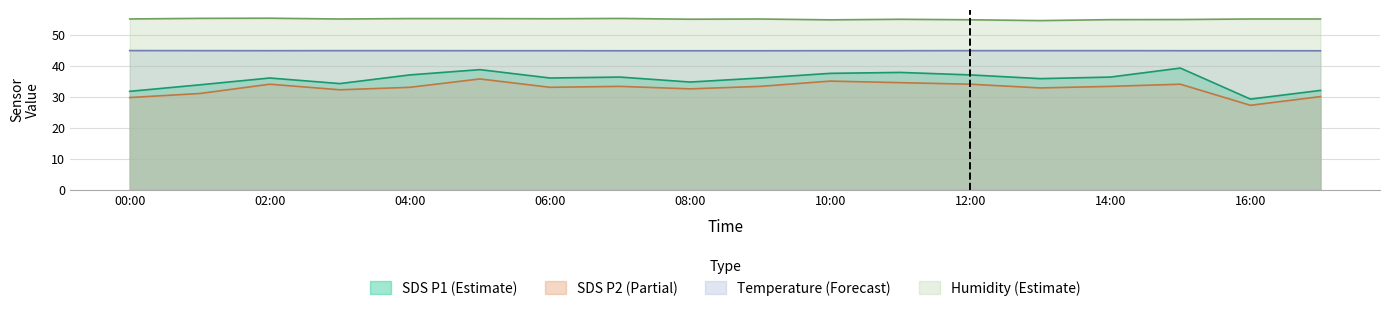

At how many categories does at least one series exceed 31?

18